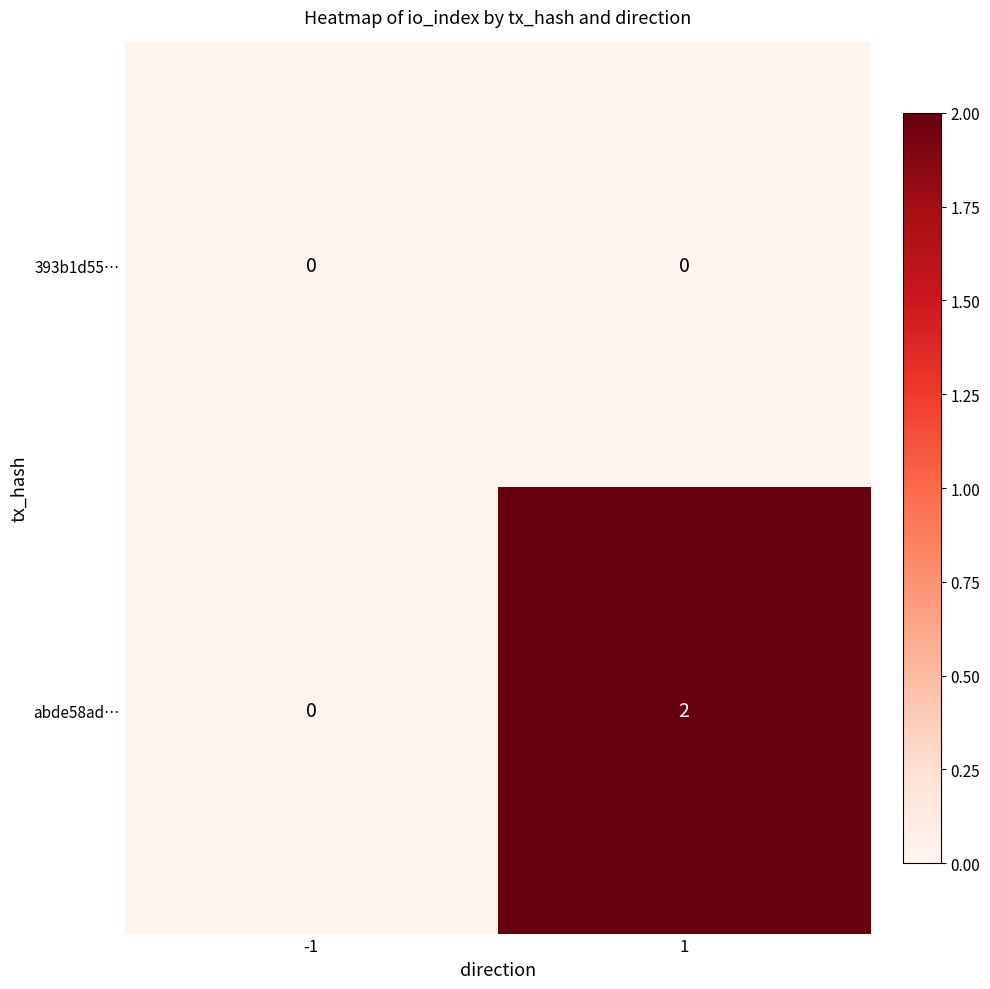

List the series in order of their peak value, highest first.

abde58ad…, 393b1d55…